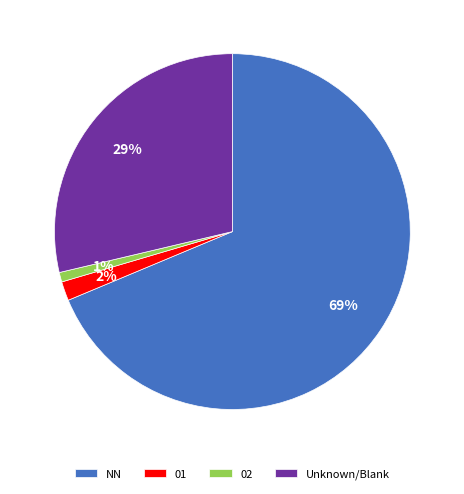

Is the sum of 01 and NN greater than half?

Yes